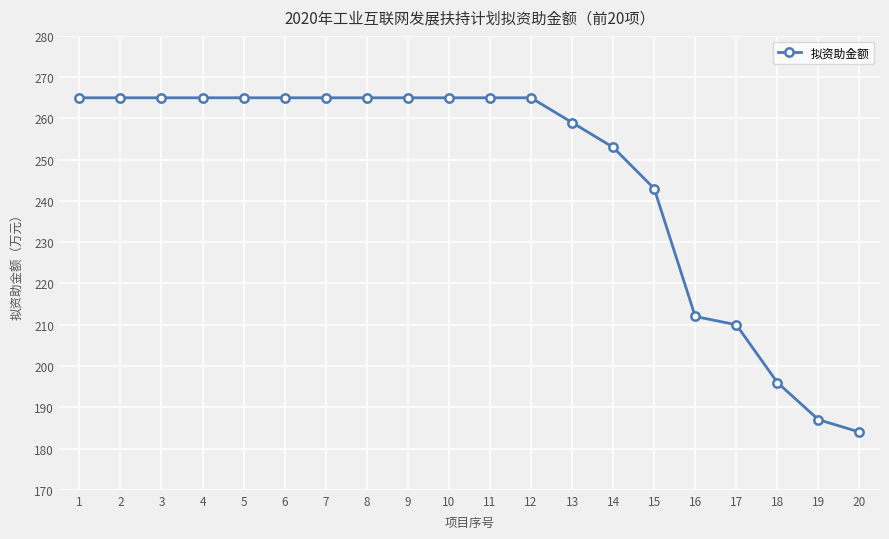

What is the value of the 19th point from the left?

187